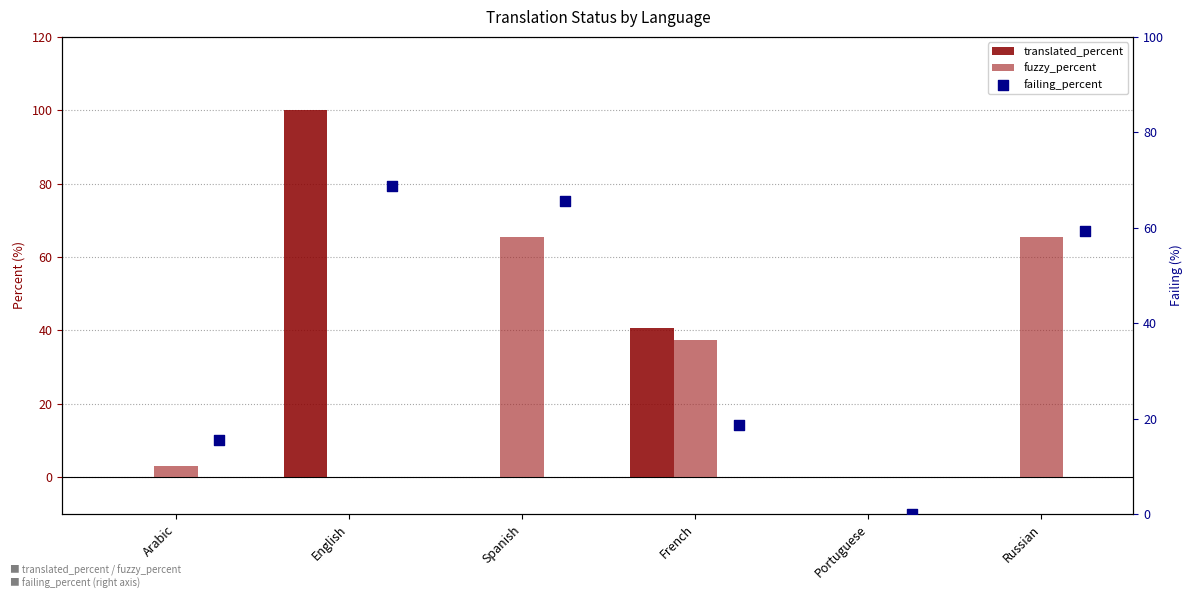

Which series contains the highest Y value?

translated_percent